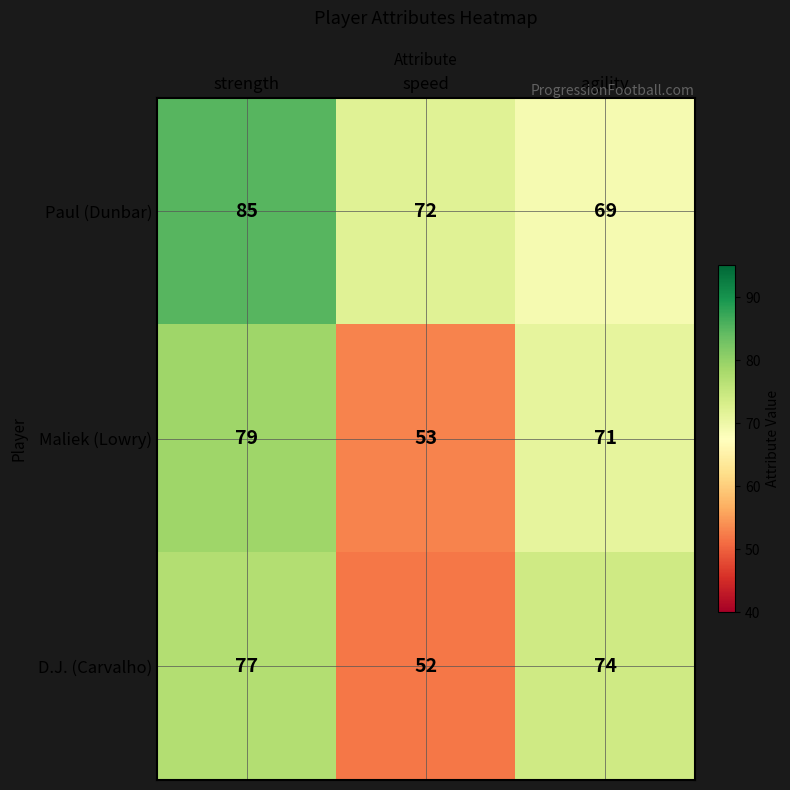

What is the maximum value shown in the chart?

85